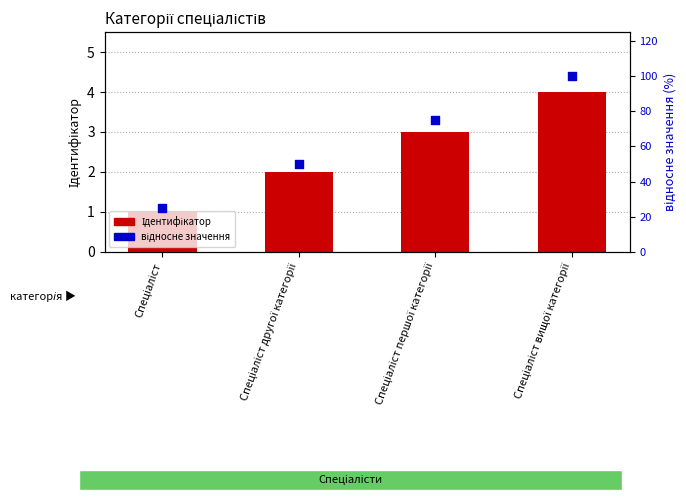

Is the value of відносне значення at Спеціаліст greater than the value of Ідентифікатор at Спеціаліст?

Yes